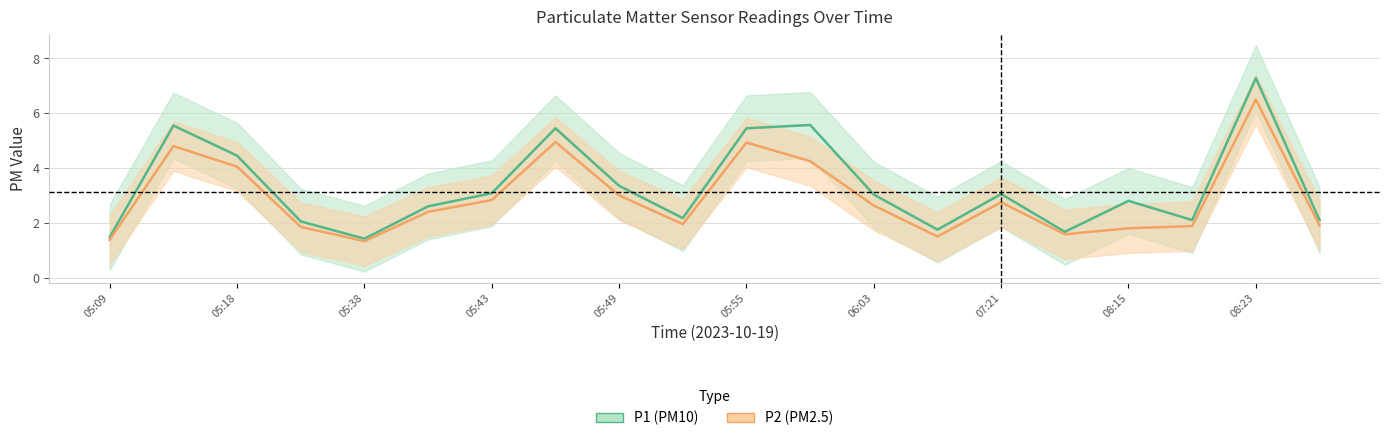

How many interior local peaks does the P2 series have?

5